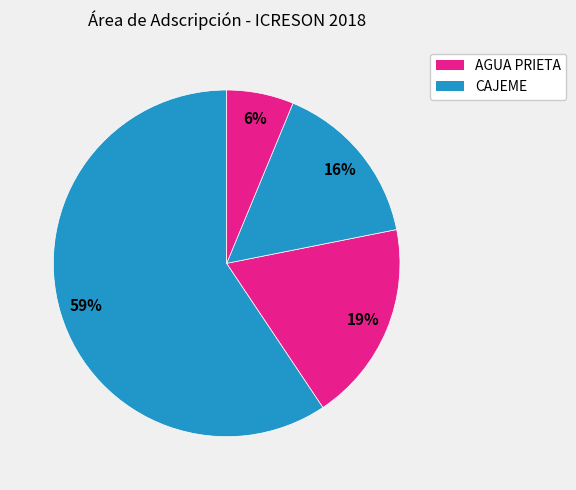

How many segments does this pie chart have?

4